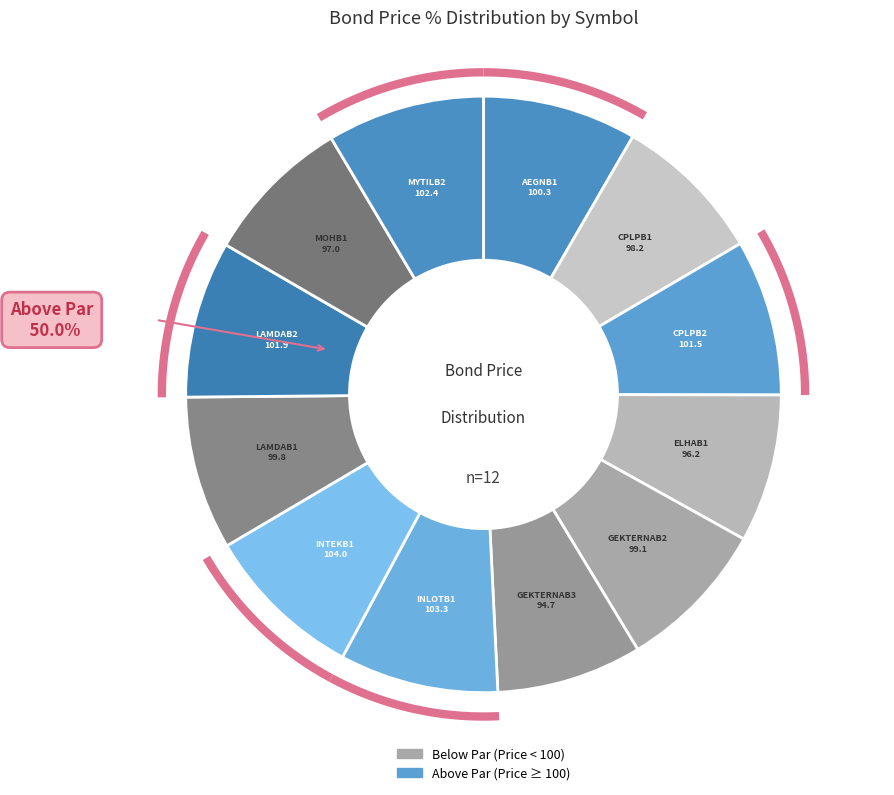

To the nearest percent, what is the combined percentage of LAMDAB1 and CPLPB2?

17%